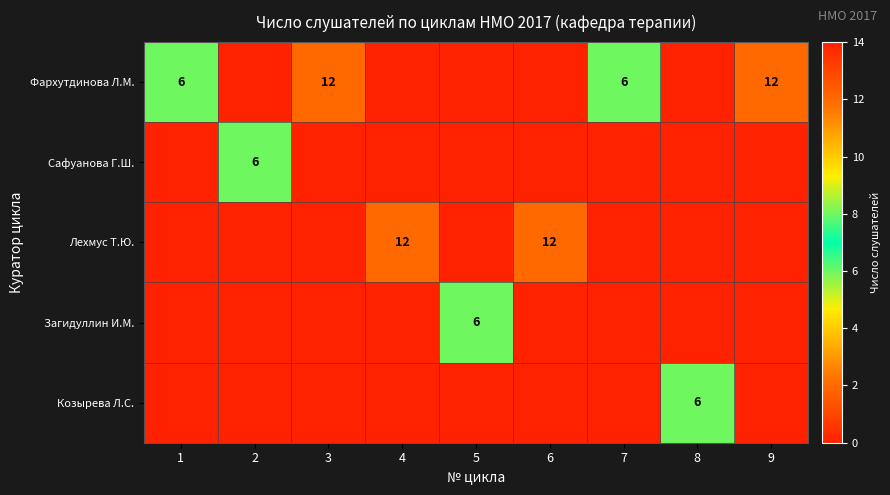

True or false: Лехмус Т.Ю. has a value of 20 at 6.

False